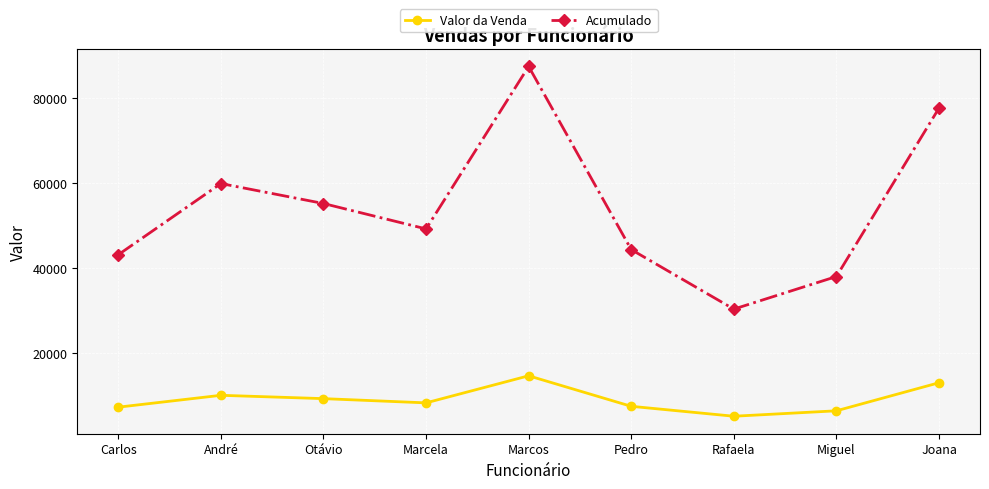

How many categories are shown in the chart?

9